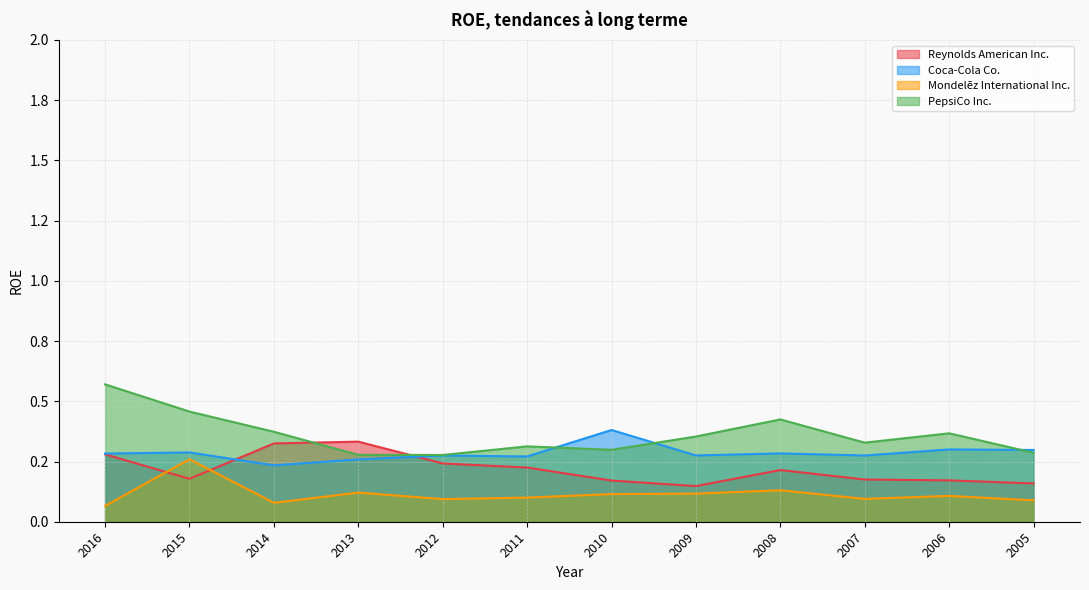

Between 2010 and 2013, which is larger?

2013